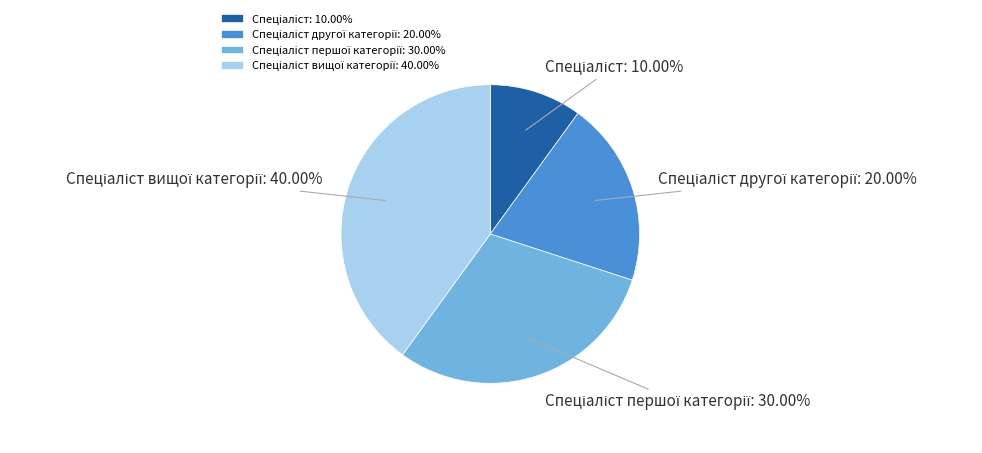

Is there a majority slice in this chart?

No